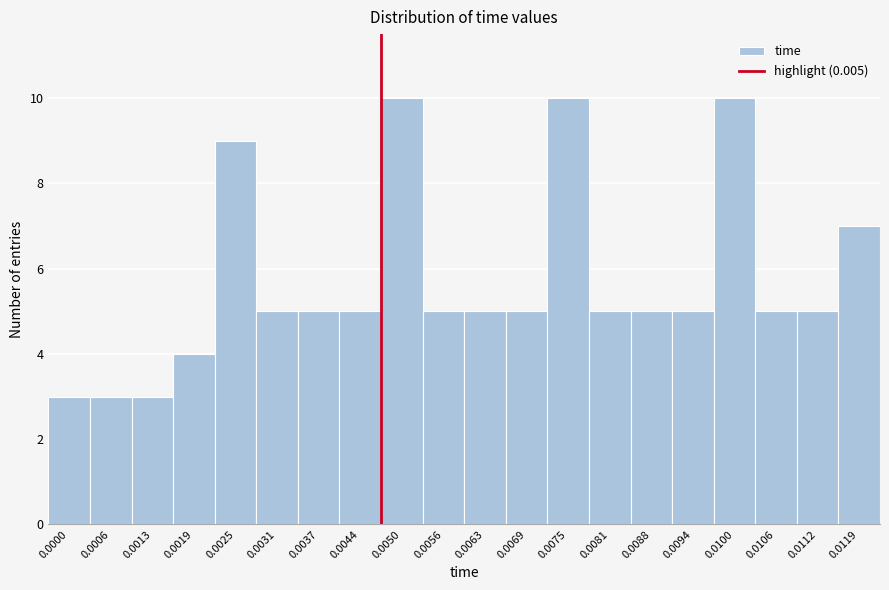

Reading left to right, extract all data points from this chart.

0.0000=3	0.0006=3	0.0013=3	0.0019=4	0.0025=9	0.0031=5	0.0037=5	0.0044=5	0.0050=10	0.0056=5	0.0063=5	0.0069=5	0.0075=10	0.0081=5	0.0088=5	0.0094=5	0.0100=10	0.0106=5	0.0112=5	0.0119=7